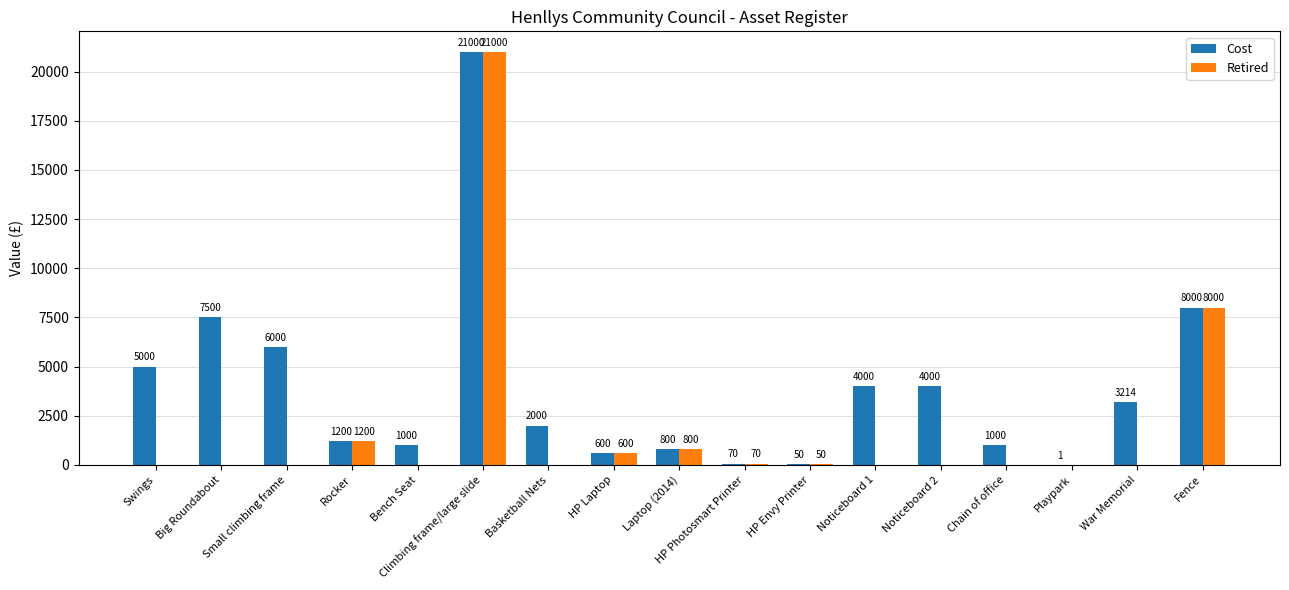

How many categories are shown in the chart?

17